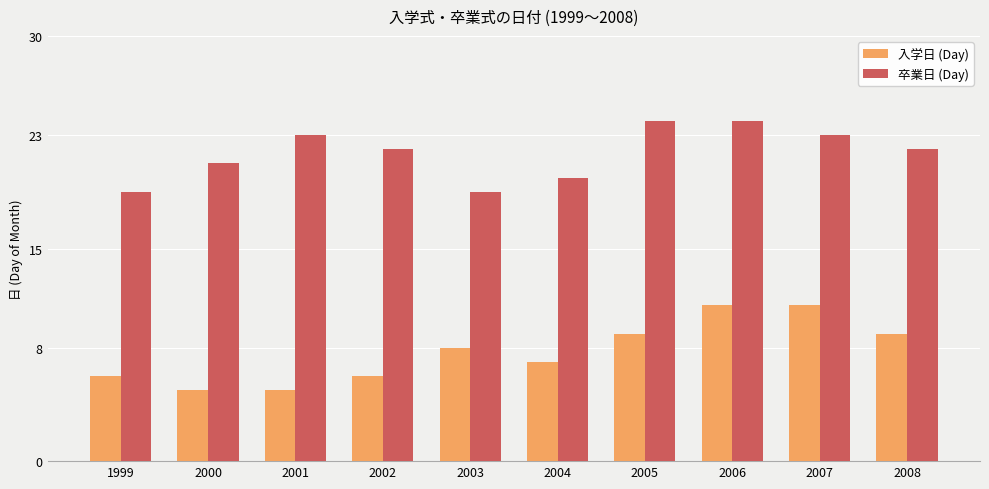

True or false: 入学日 (Day) has a value of 5 at 2000.

True